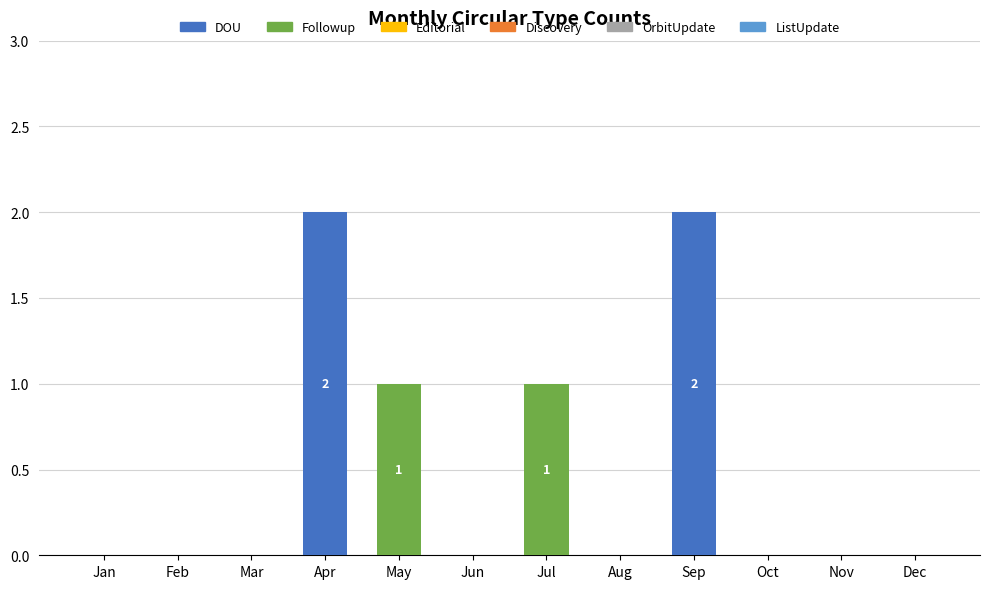

Is it true that DOU equals 2 at Apr?

True